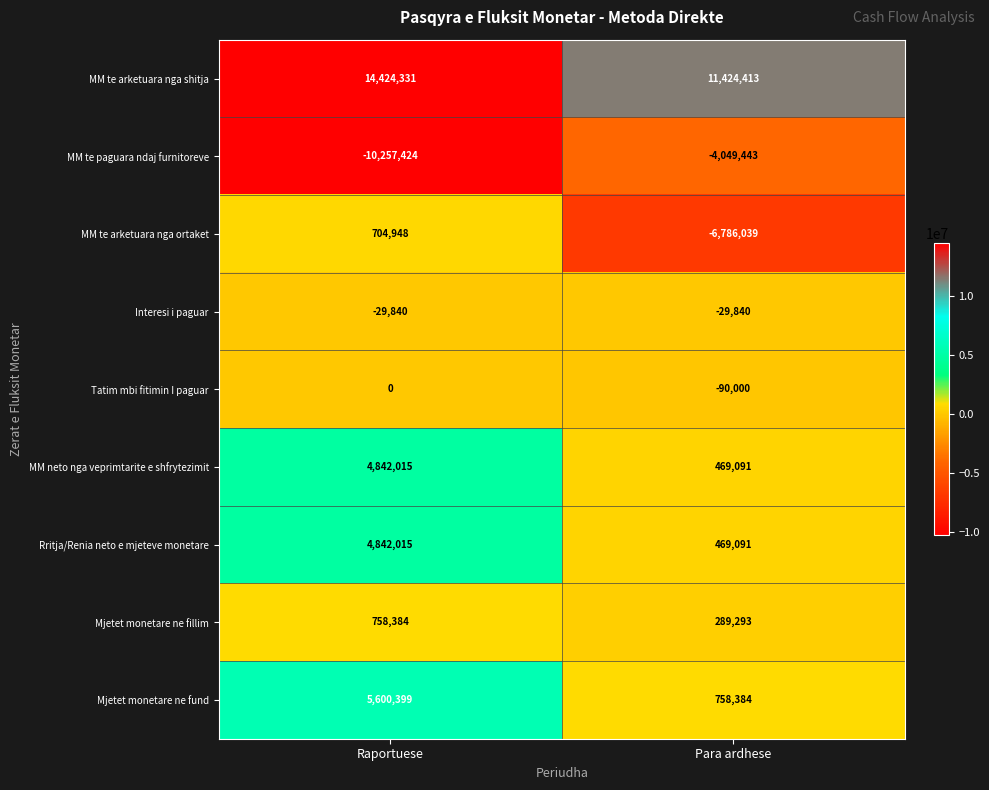

The value of Interesi i paguar at Raportuese is -29840. True or false?

True